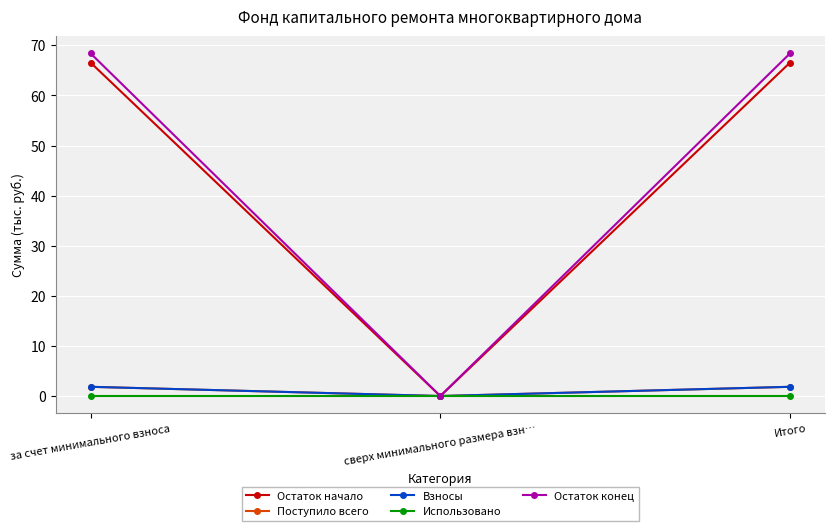

What is the label of the 2nd point from the right?

сверх минимального размера взн…